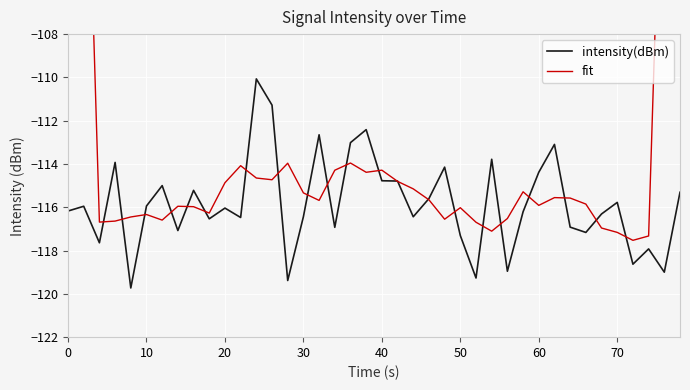

What is the sum of the intensity(dBm) values at 70 and 60?

-230.2